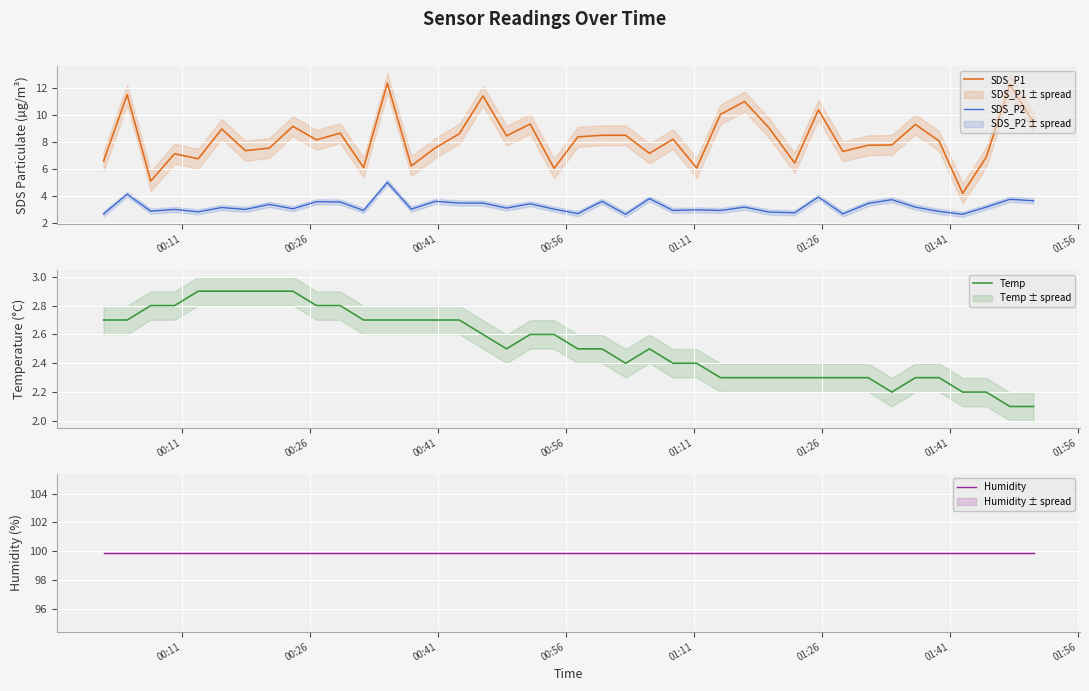

True or false: SDS_P1 and SDS_P2 intersect in this chart.

False